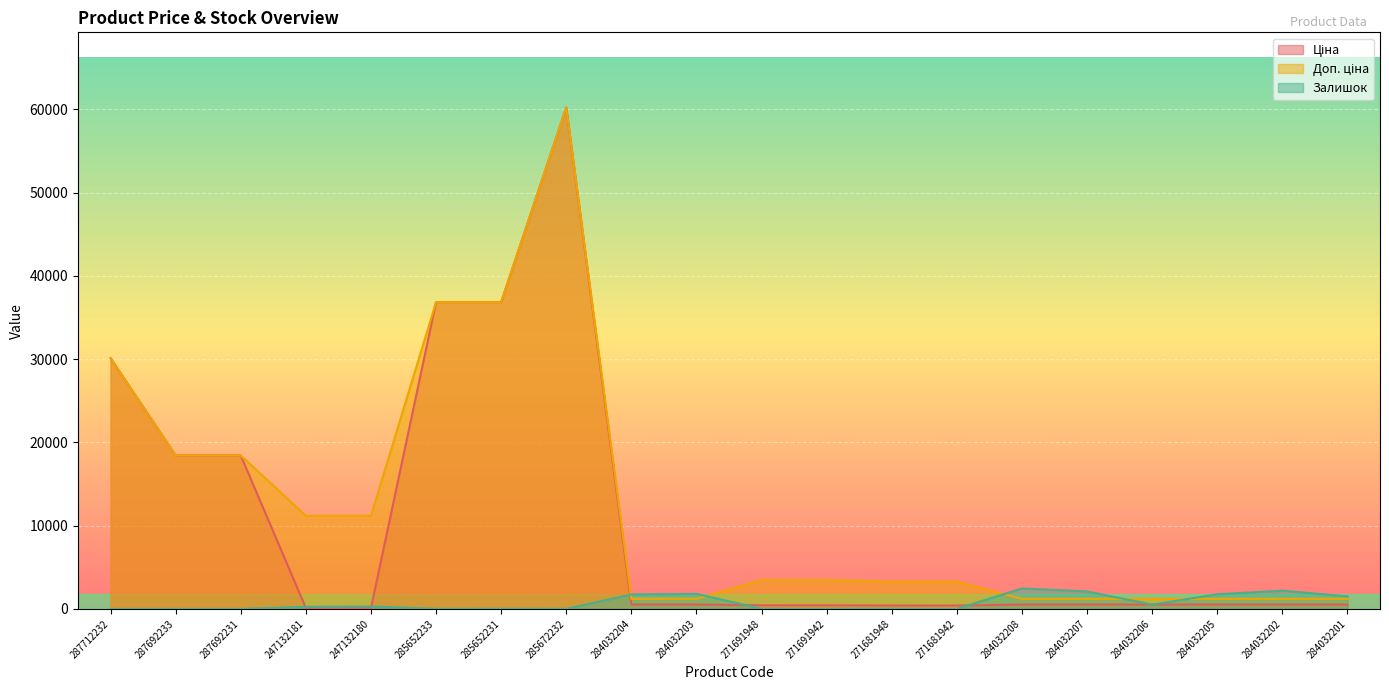

Count the number of data series in this chart.

3